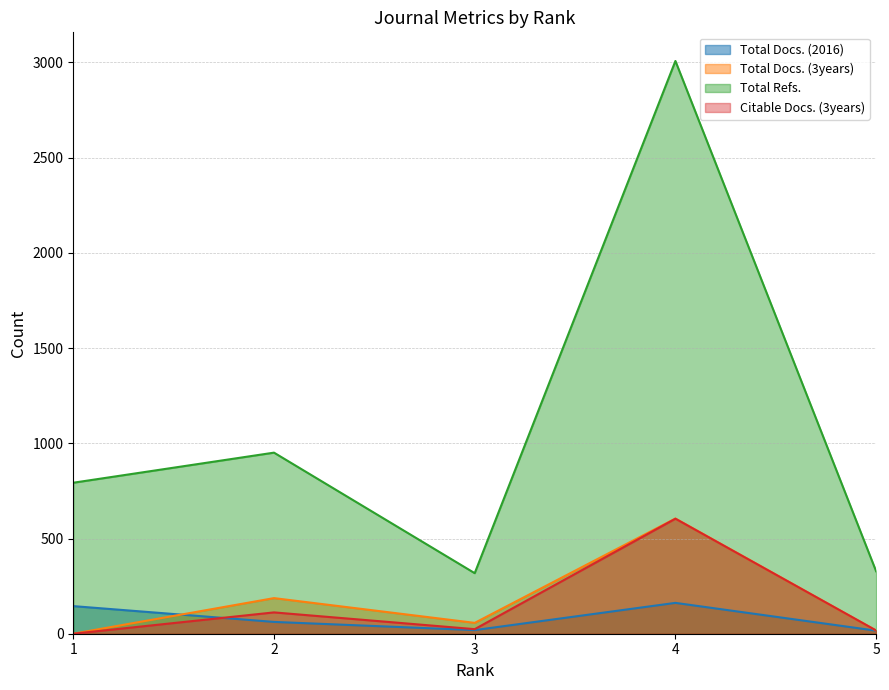

Where does the Total Docs. (3years) series first go above 57?

2